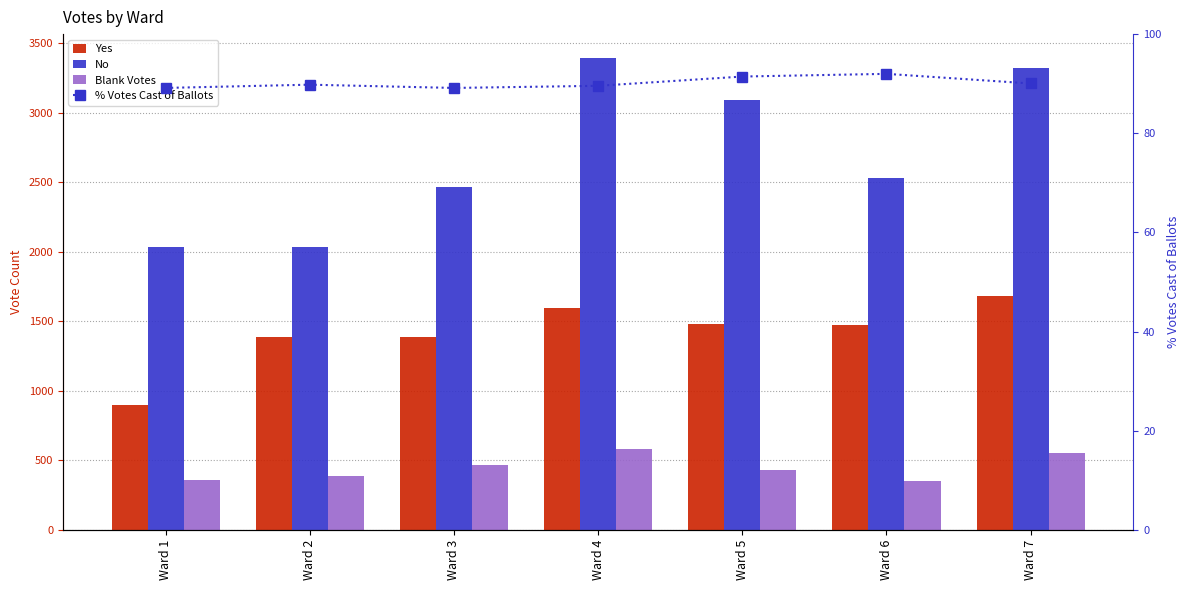

List the labels in order of Yes value, largest first.

Ward 7, Ward 4, Ward 5, Ward 6, Ward 2, Ward 3, Ward 1